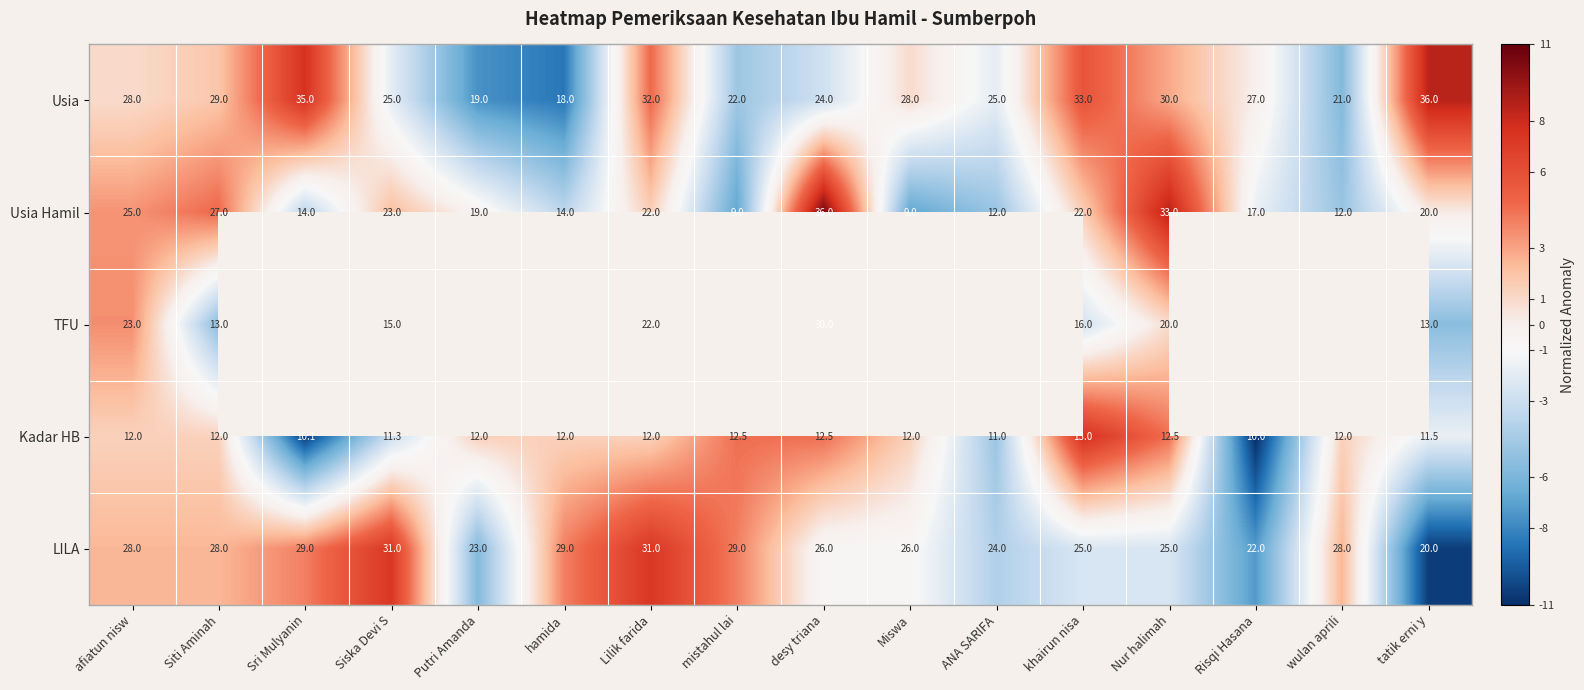

Is the value of Kadar HB at Risqi Hasana greater than the value of Usia Hamil at mistahul lai?

Yes